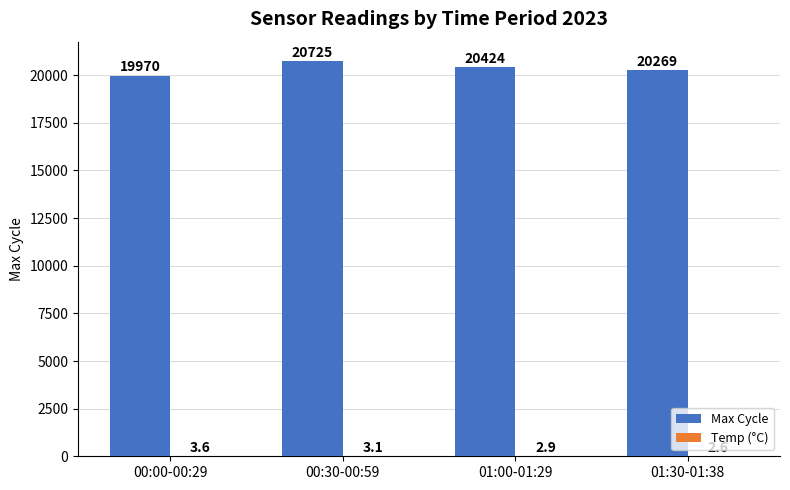

What is the difference between the Max Cycle values at 01:00-01:29 and 00:00-00:29?

454.0